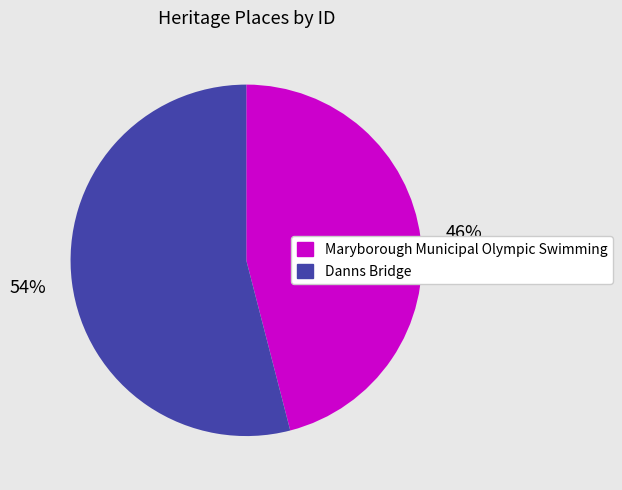

Is there a majority slice in this chart?

Yes